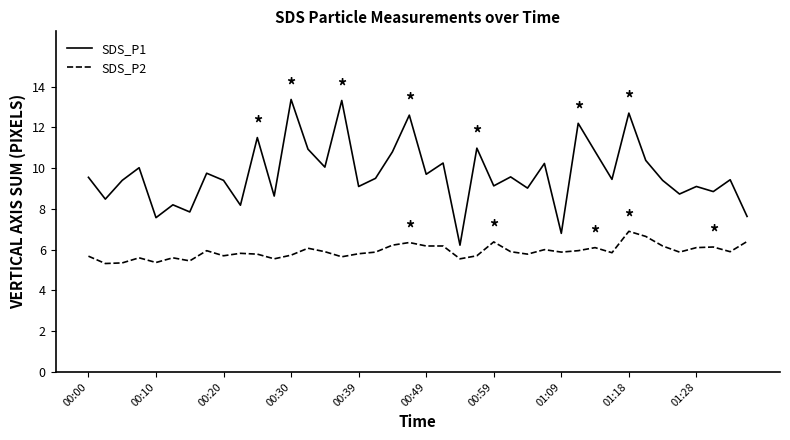

Rank the series by their maximum value, from lowest to highest.

SDS_P2, SDS_P1